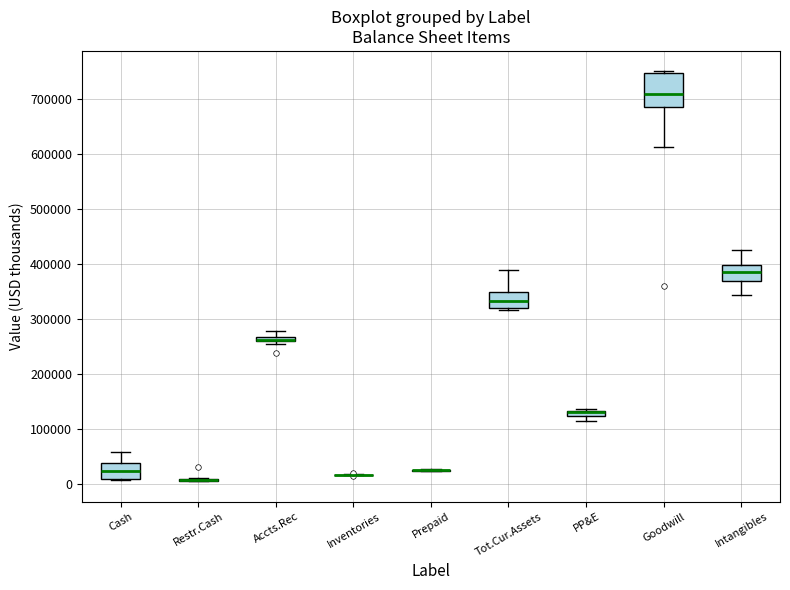

Which box is the tallest, from its lower edge to its upper edge?

Goodwill